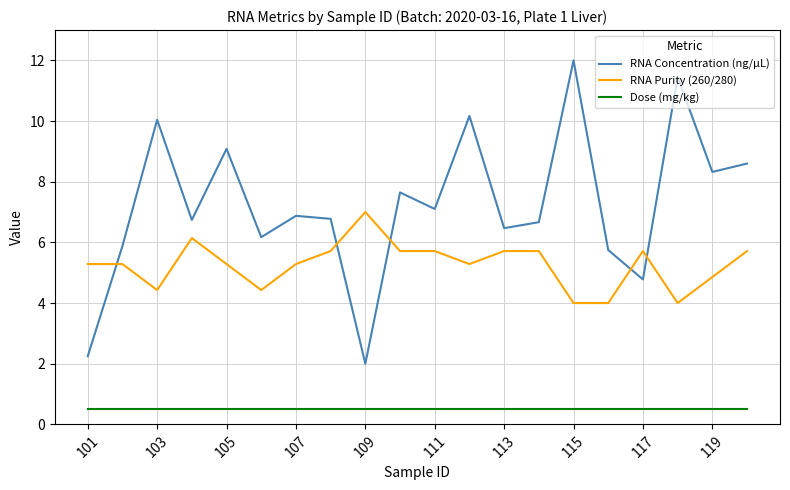

How many lines are shown in the chart?

3